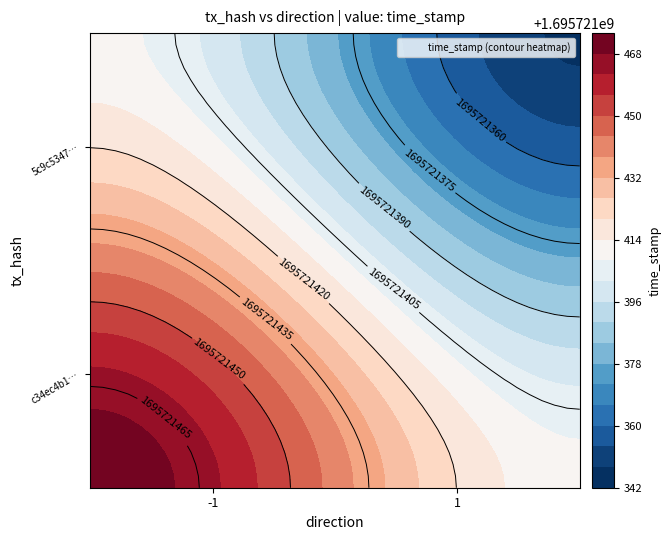

How many c34ec4b15d320e534c07664b3da6400226a2c26 values are between -1 and 1695721473?

2